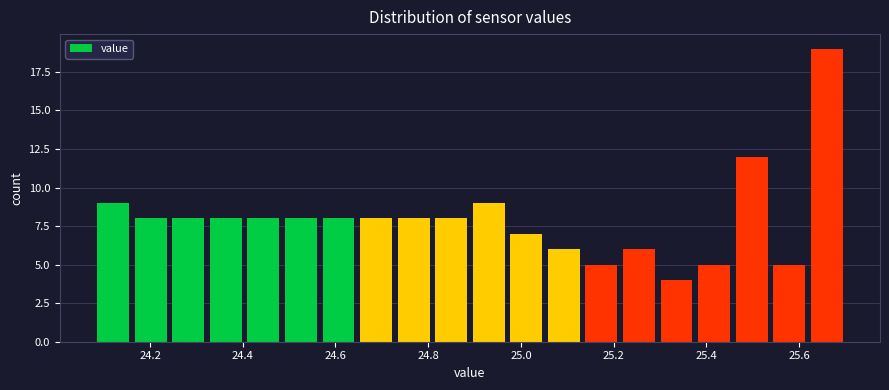

How tall is the bar that spans 24.80 to 24.90 on the x-axis? Neither the bar edges nor the heights are printed on the chart, so give them approximately, as read against the axes.

8